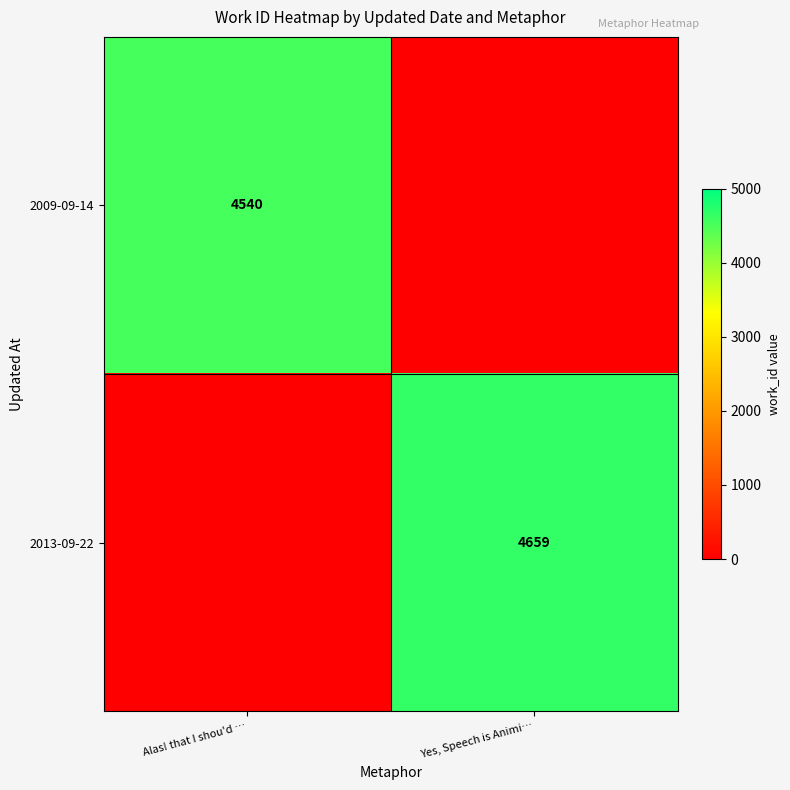

Is it true that 2013-09-22 equals 1794 at Yes, Speech is Animi…?

False